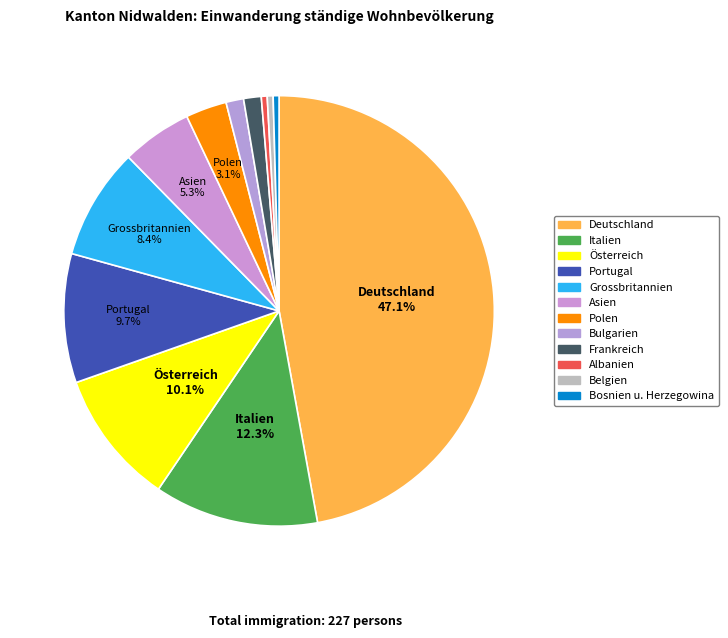

Is it true that Asien is 5% of the pie?

True